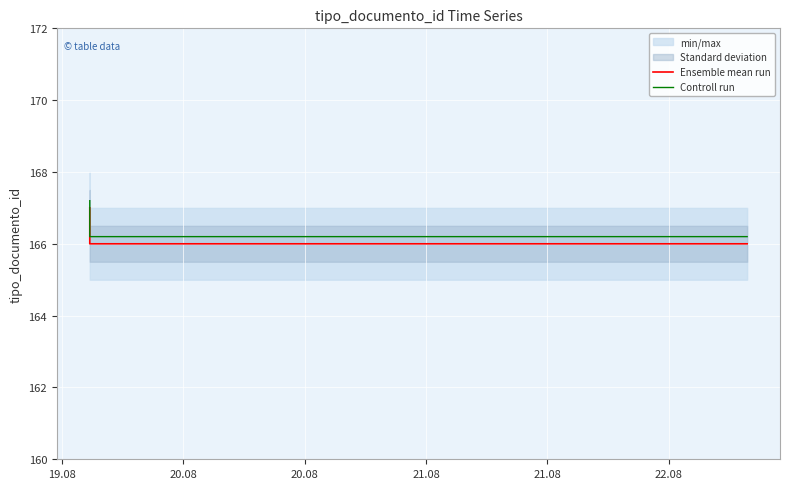

What are all the series names shown in the legend?

Ensemble mean run, Controll run